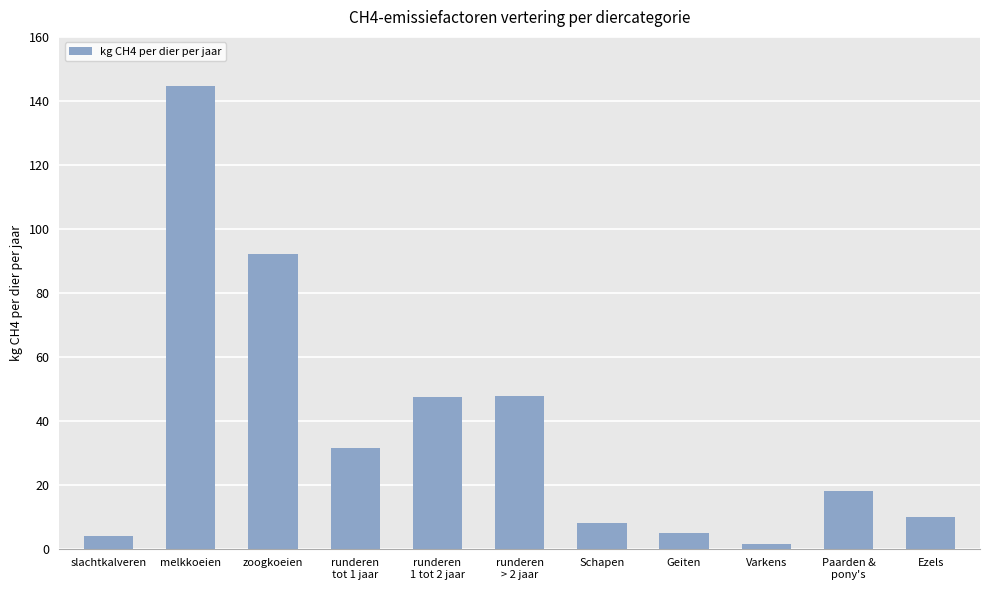

What is the greatest value displayed?

144.8